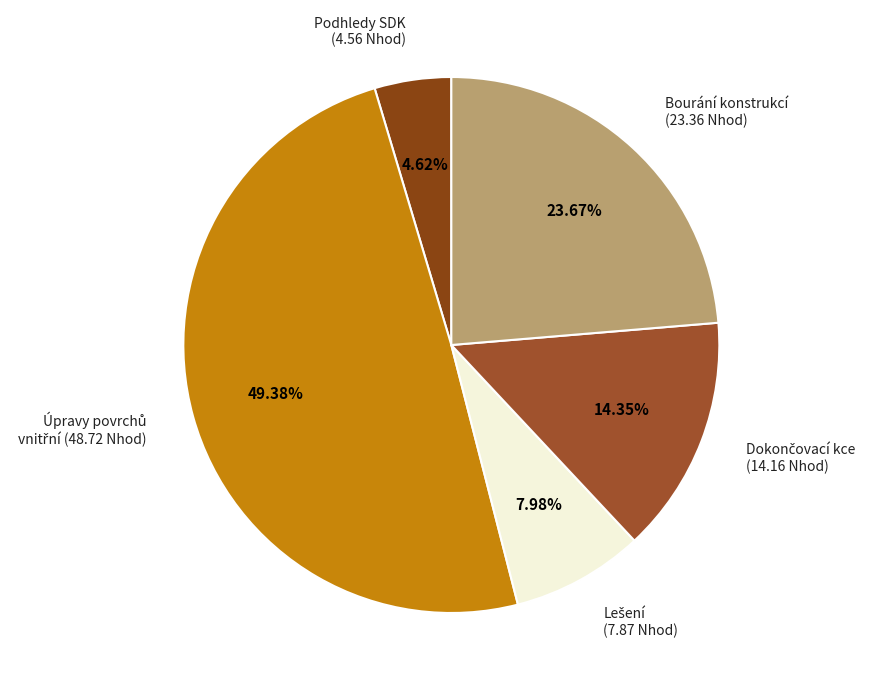

To the nearest percent, what is the average slice percentage?

20%